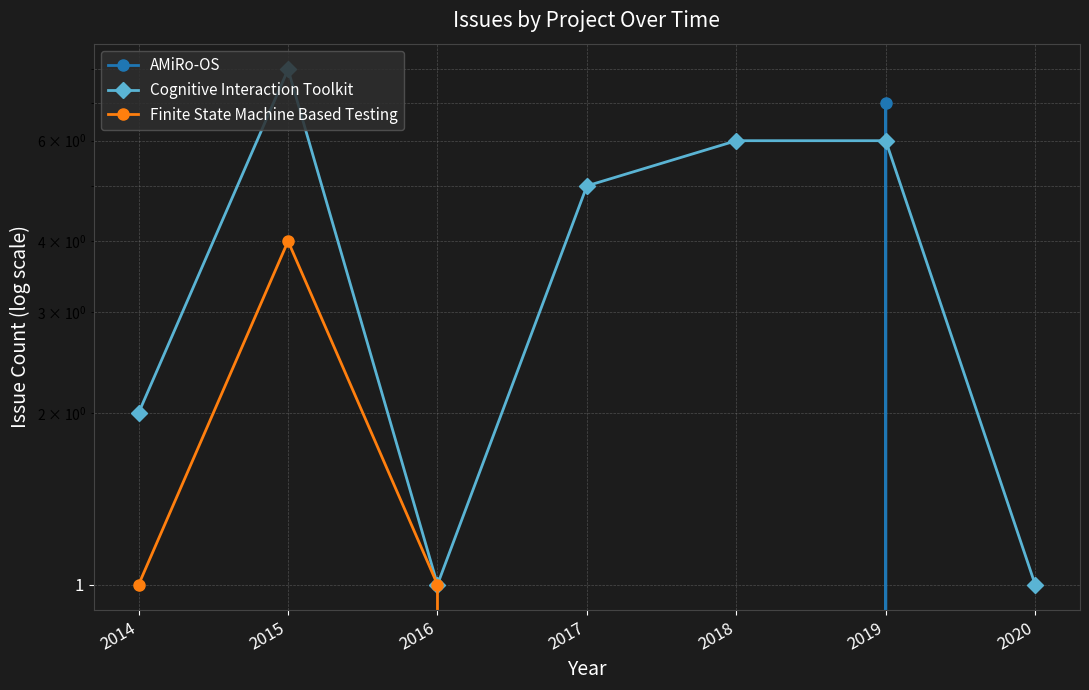

At which category is the sum across all series the highest?

2019